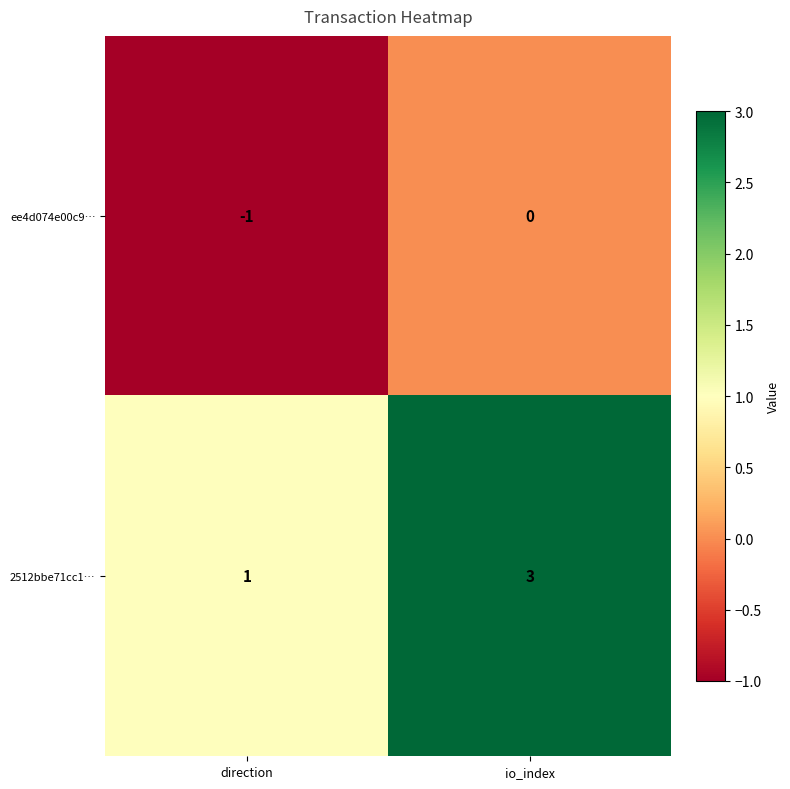

Where is ee4d074e00c9… nearest to the value 0?

io_index